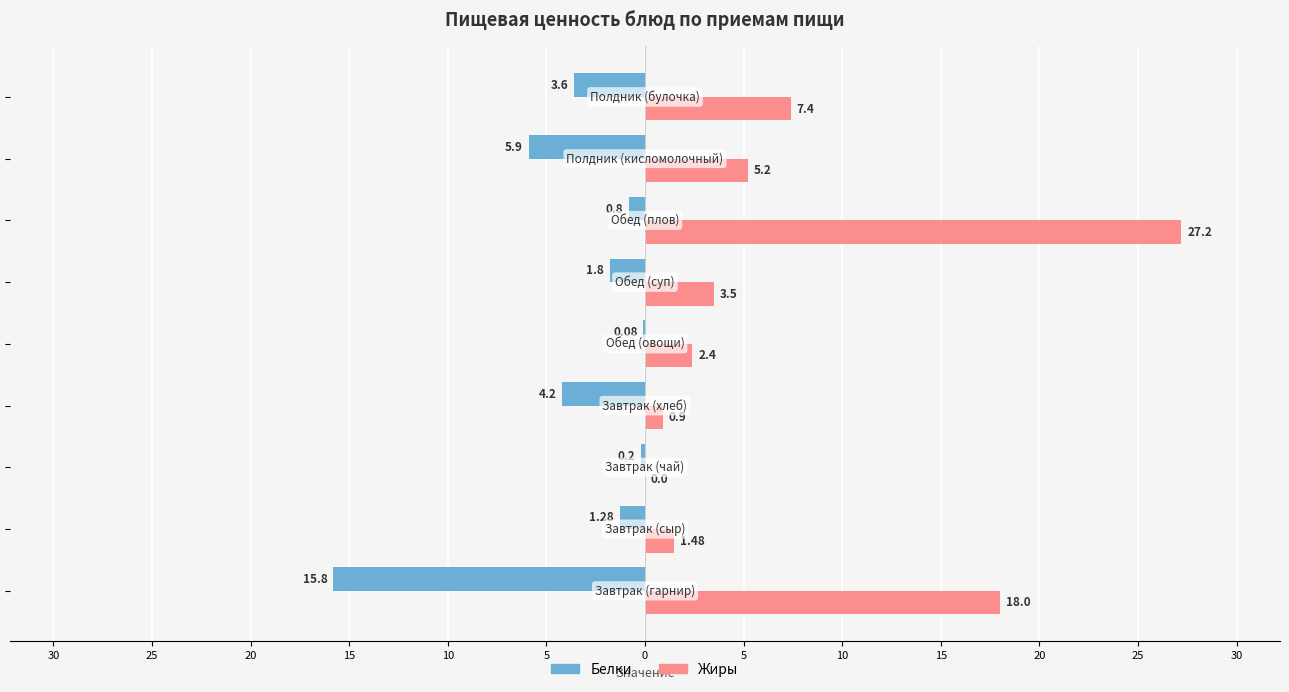

What are all the series names shown in the legend?

Белки, Жиры